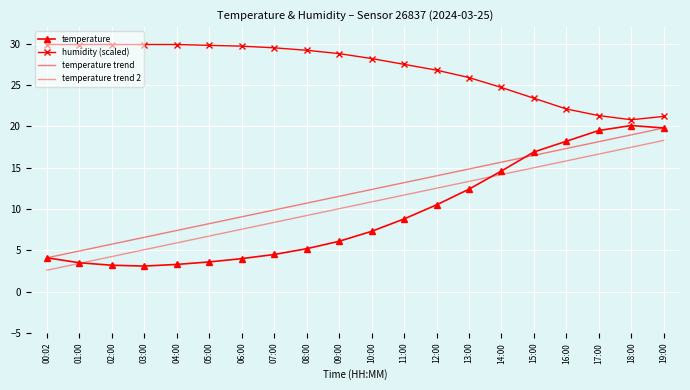

The value of temperature trend 2 at 16:00 is 15.8. True or false?

True